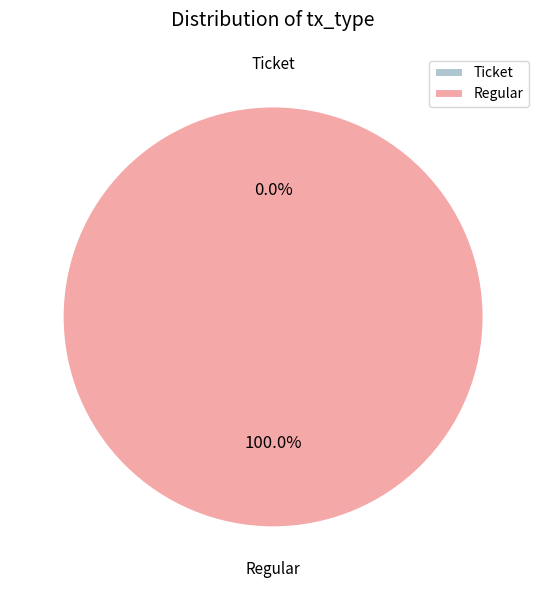

Which slice represents more than half of the pie?

Regular